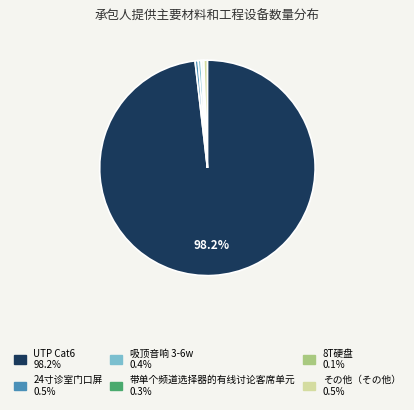

Is there any slice that represents more than half of the pie?

Yes